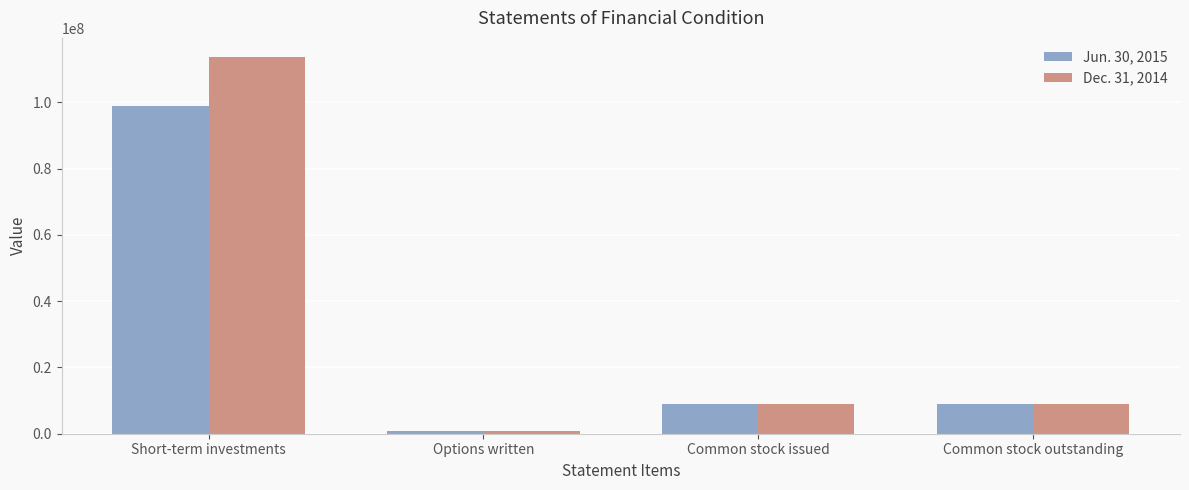

What is the lowest value of the Jun. 30, 2015 series?

735599